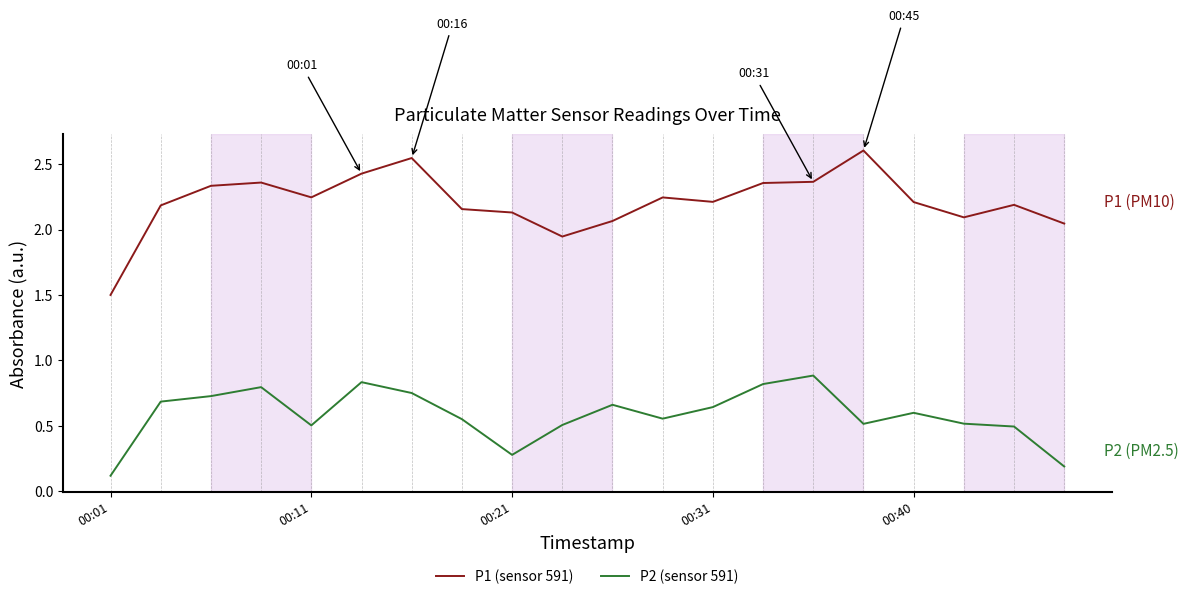

Rank the series by their average value, from lowest to highest.

P2 (sensor 591), P1 (sensor 591)